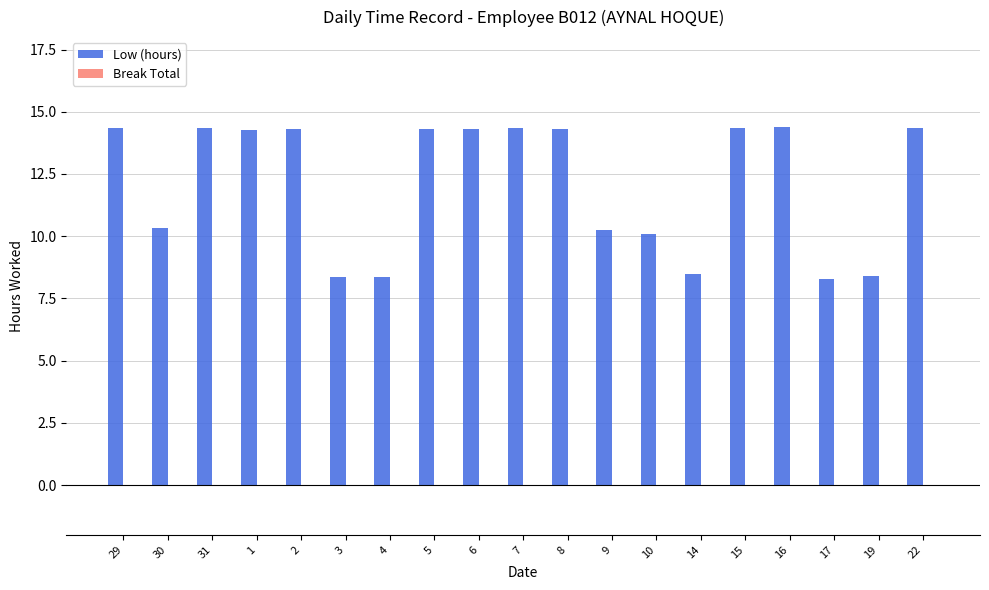

How many bars are there in total?

19